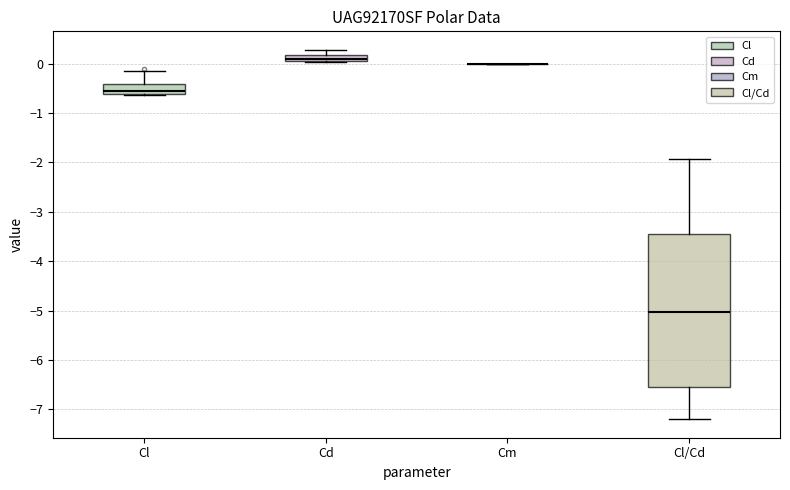

Which box is the tallest, from its lower edge to its upper edge?

Cl/Cd